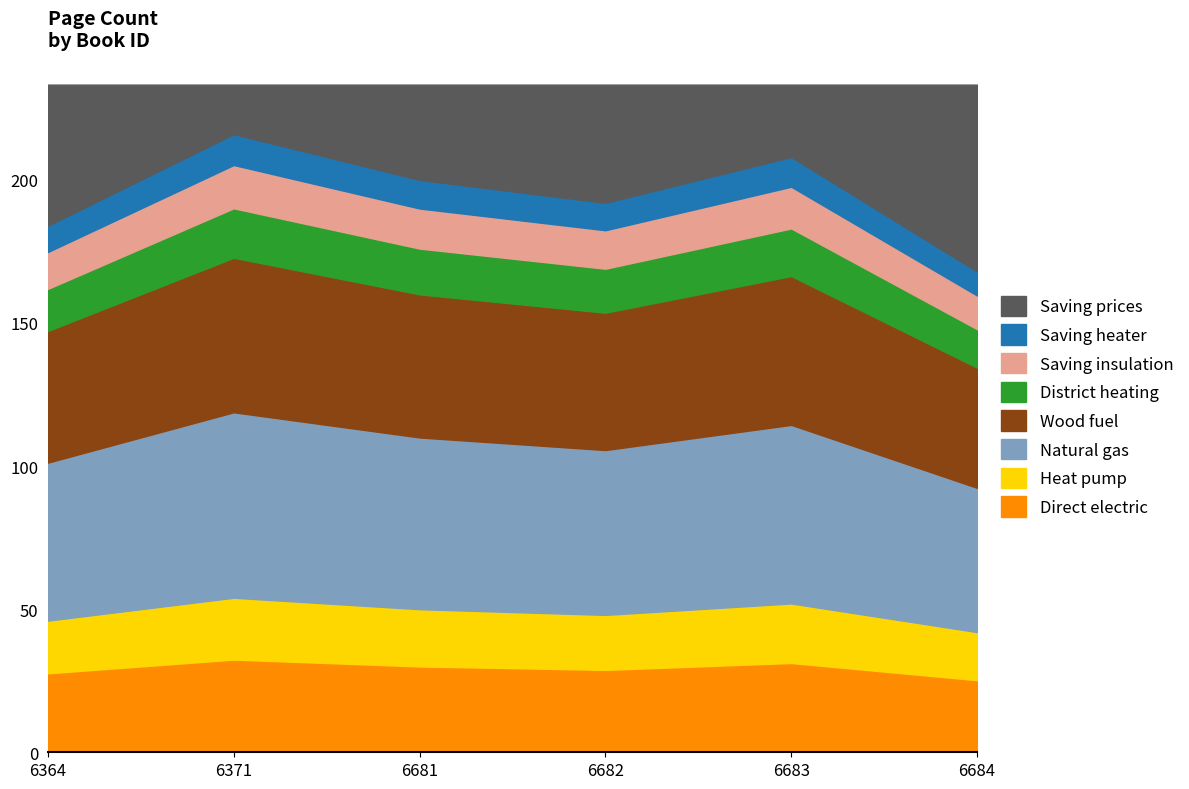

Count the number of categories in the chart.

6